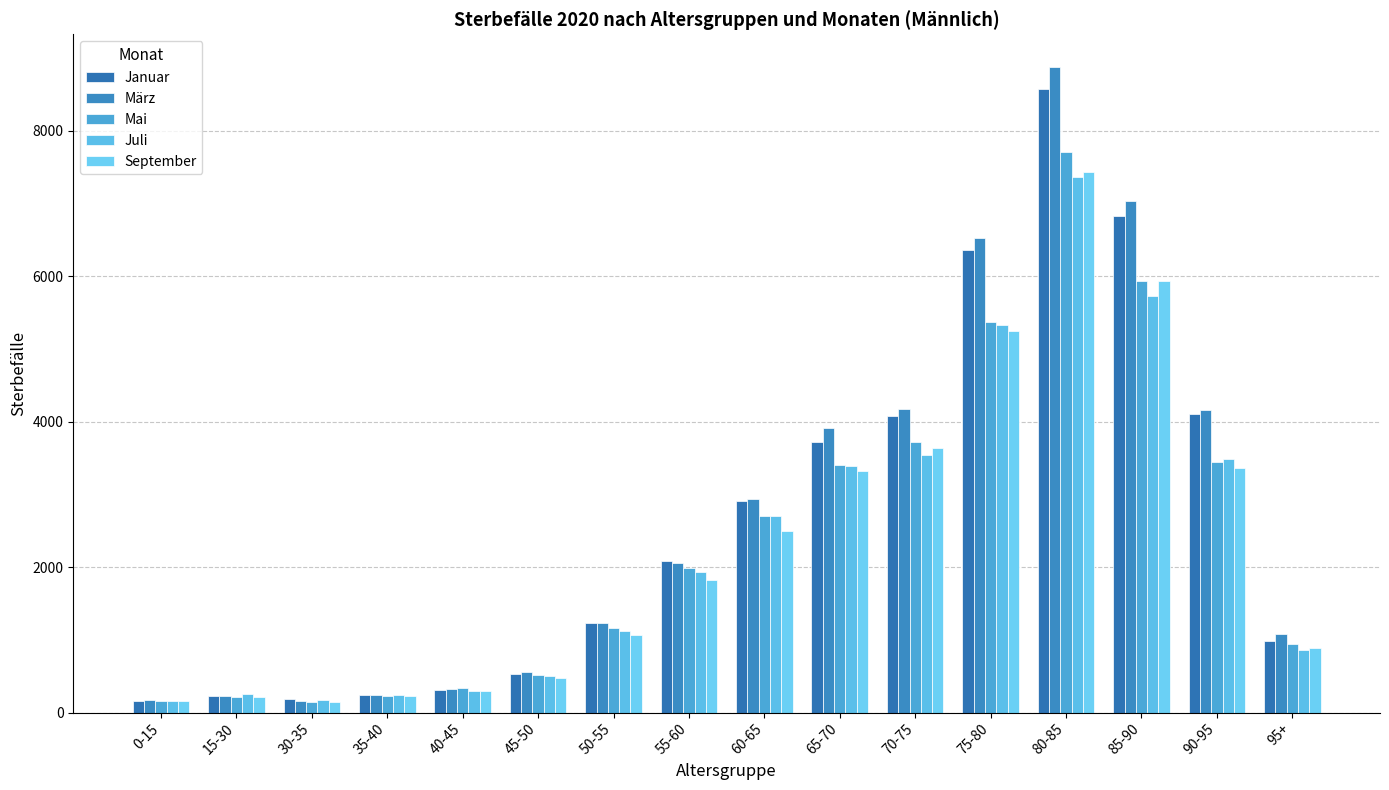

Are the bars grouped side by side (vs. stacked)?

Yes